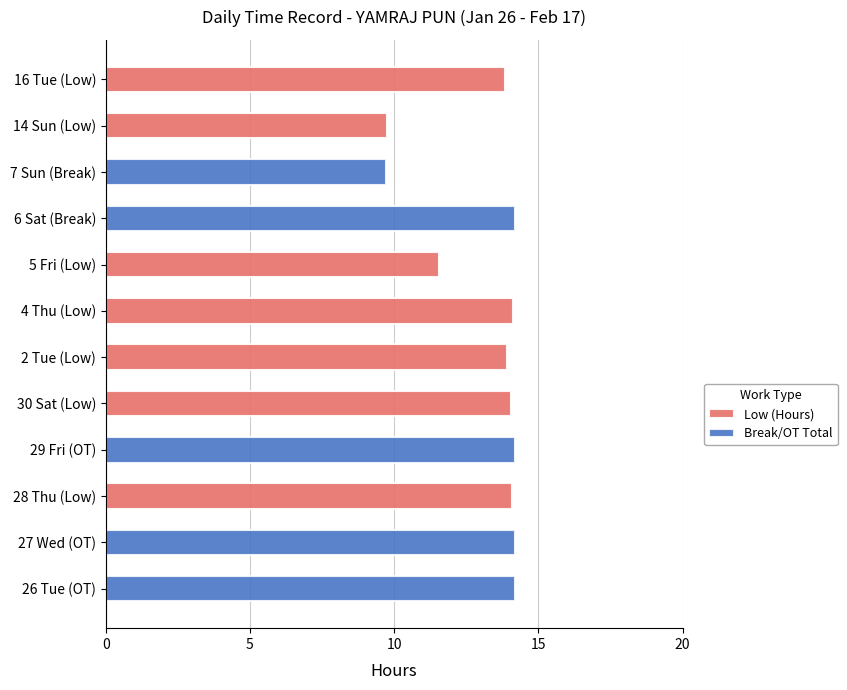

What is the sum of the Break/OT Total values at 4 Thu (Low) and 27 Wed (OT)?

14.2